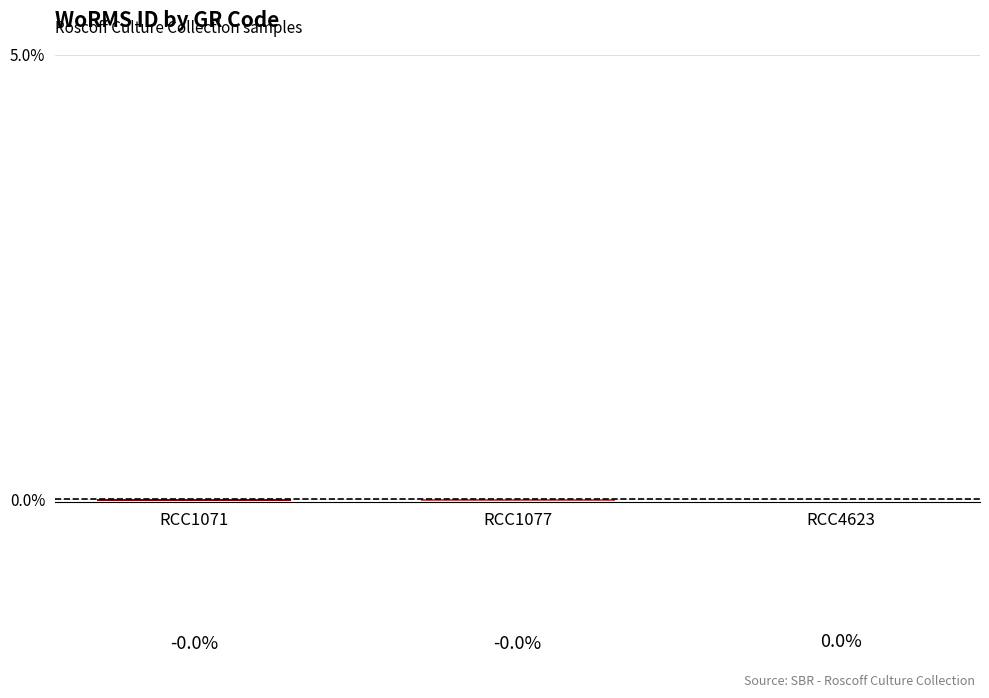

The chart shows a value of 0.0 at RCC4623. True or false?

True